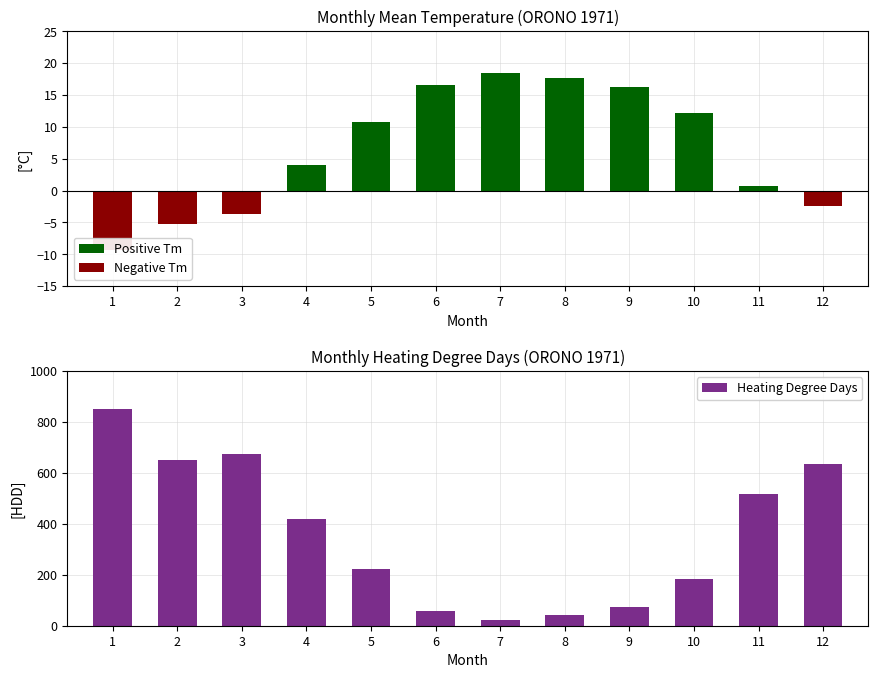

Which label corresponds to the largest value in the chart?

1